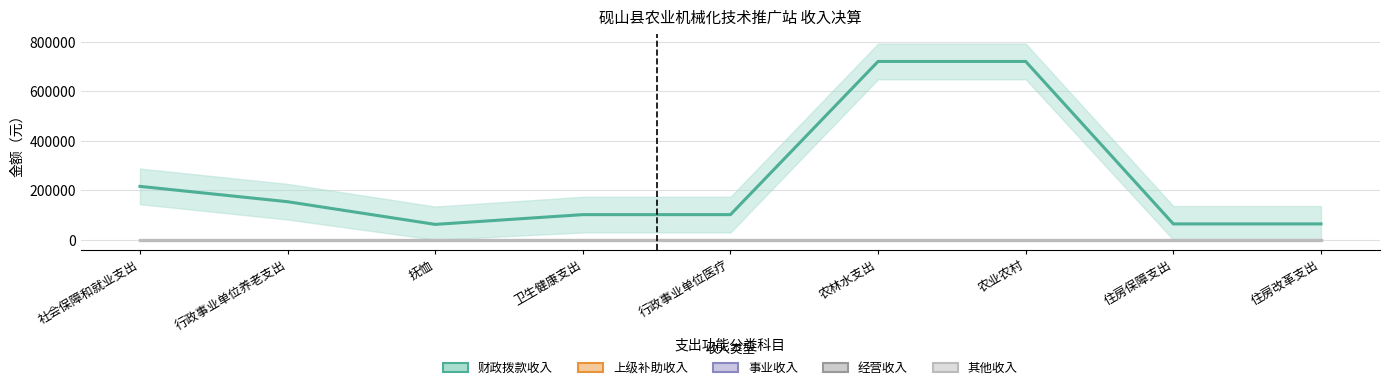

The value of 财政拨款收入 at 农业农村 is 428145.4. True or false?

False